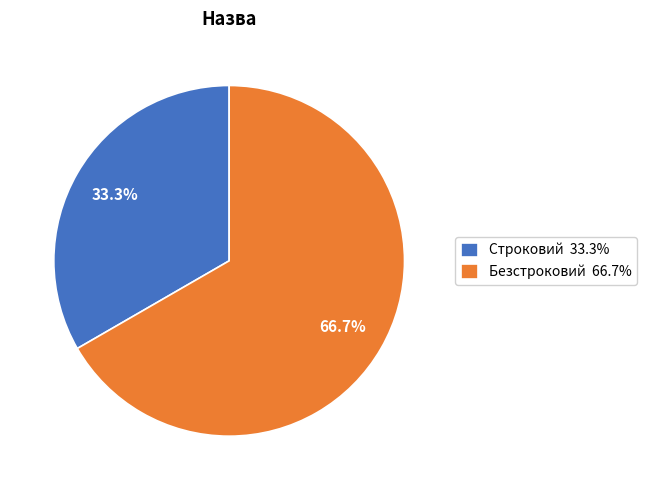

How many segments does this pie chart have?

2